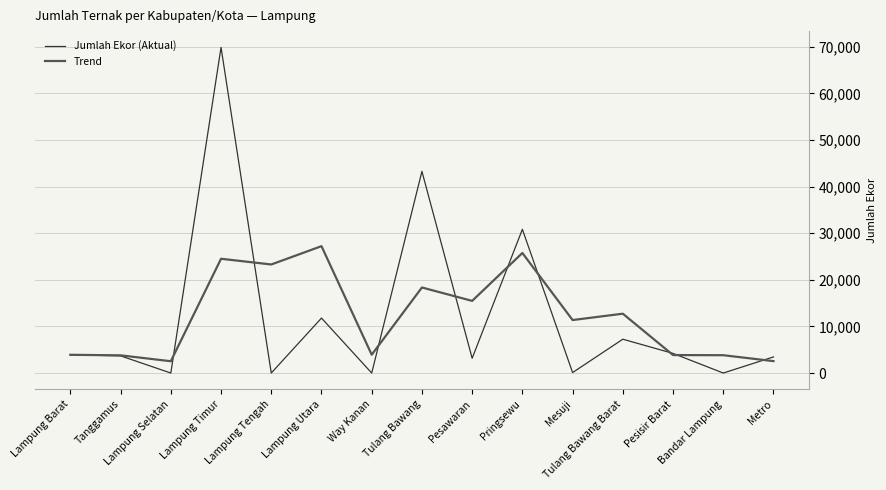

Where does the Trend series first go above 11370?

Lampung Timur